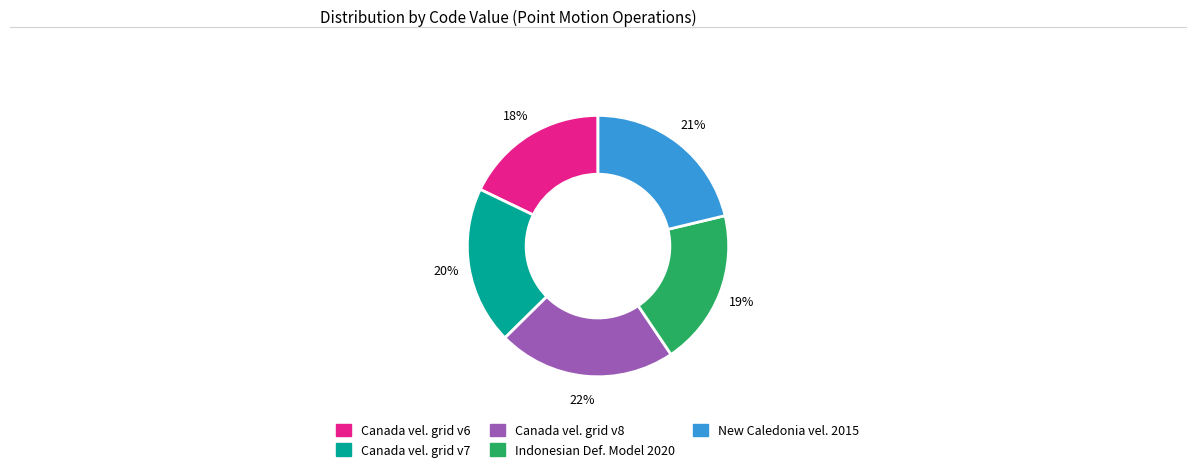

Is there any slice that represents more than half of the pie?

No